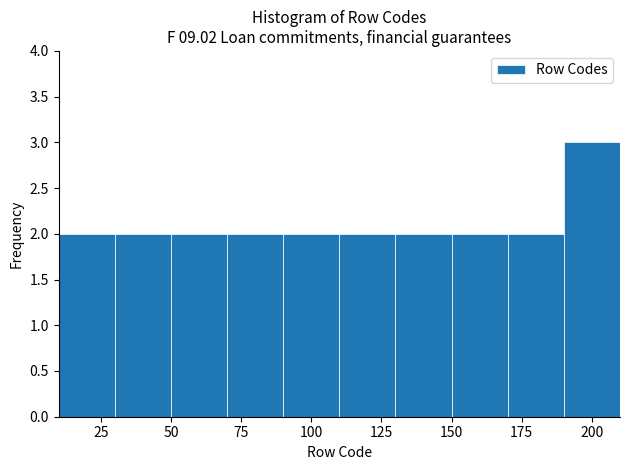

Which range on the x-axis has the tallest bar?

190 to 210